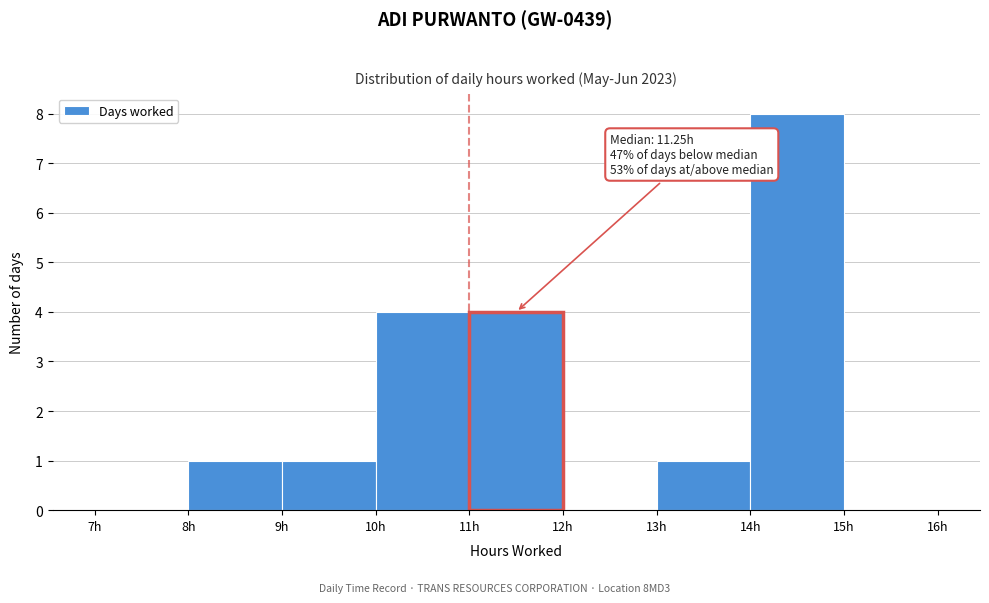

Which range on the x-axis has the tallest bar?

14 to 15